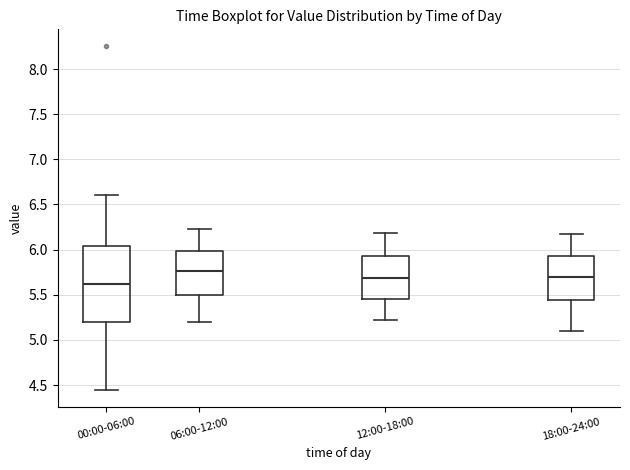

Which box has the highest median line?

06:00-12:00